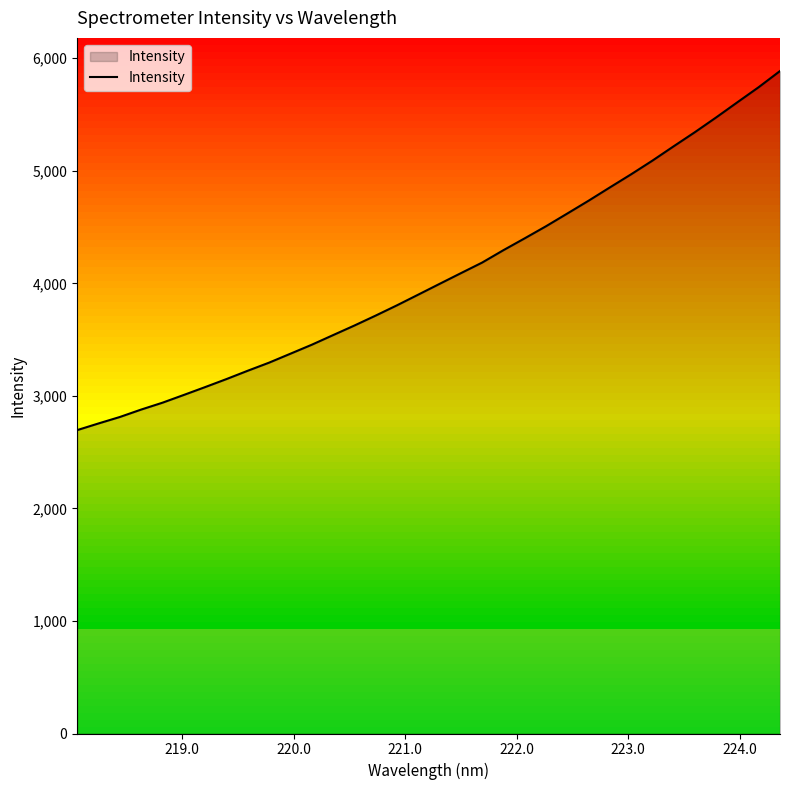

What is the highest value of the Intensity series?

5886.2